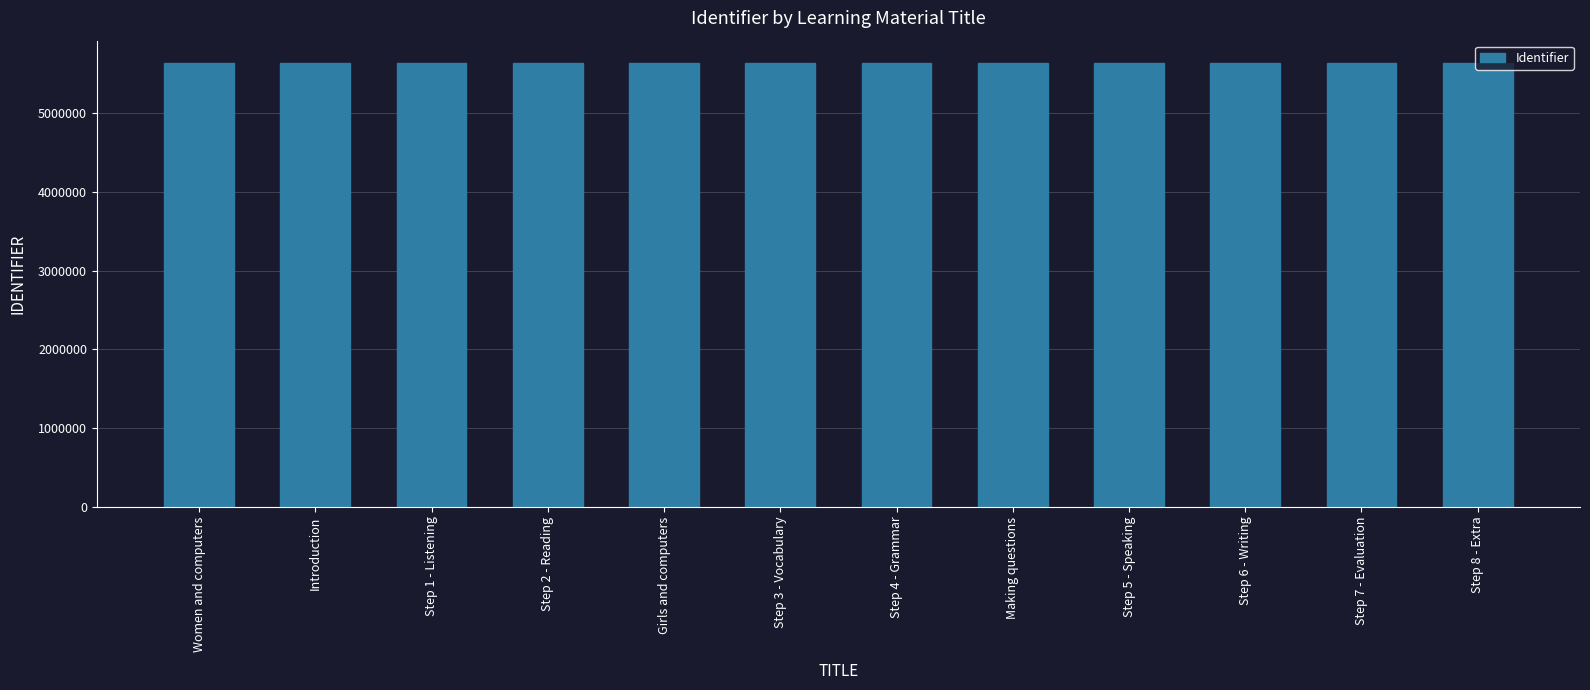

What is the ratio of the value at Step 3 - Vocabulary to the value at Step 2 - Reading?

1.0